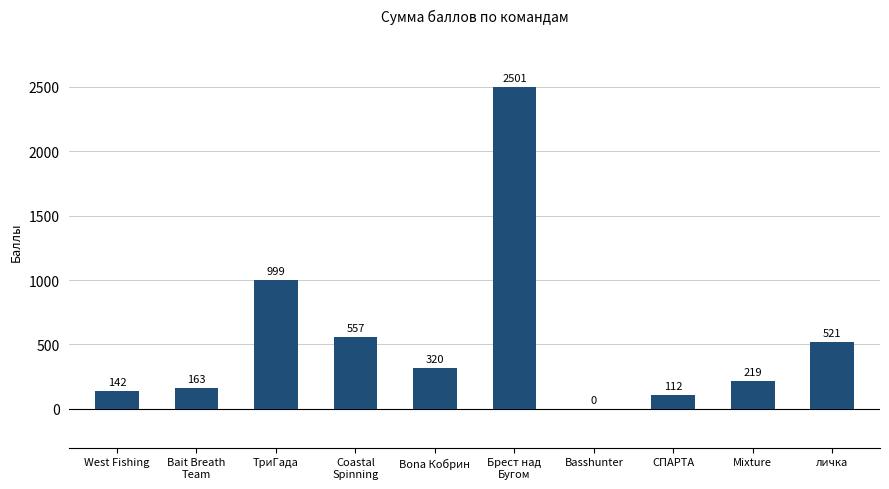

Approximately how many times larger is the value at Брест над
Бугом compared to Bona Кобрин?

7.8